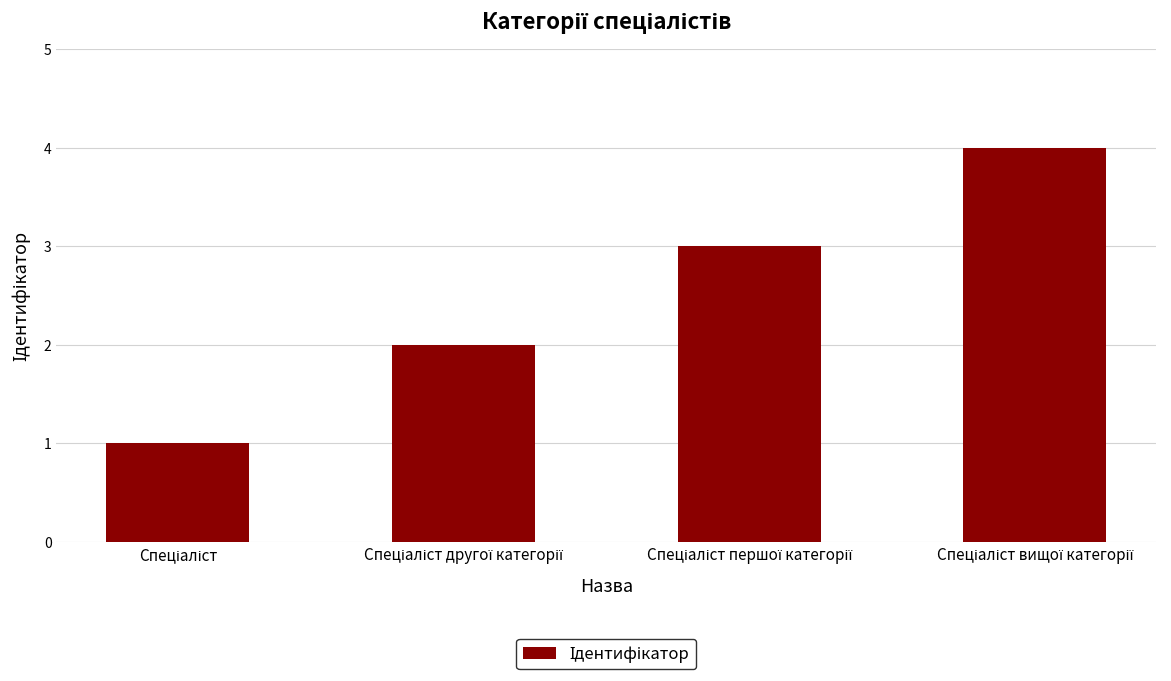

What is the greatest value displayed?

4